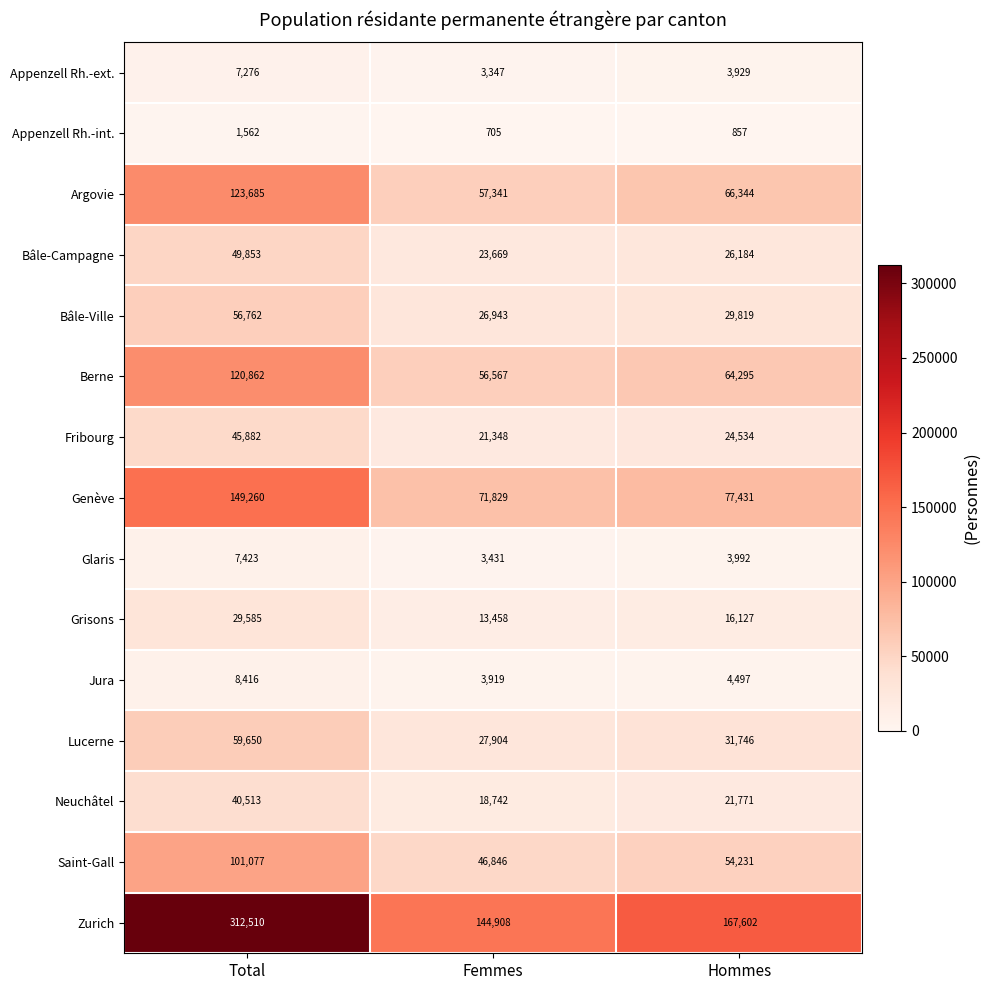

List the series in order of their peak value, lowest first.

Appenzell Rh.-int., Appenzell Rh.-ext., Glaris, Jura, Grisons, Neuchâtel, Fribourg, Bâle-Campagne, Bâle-Ville, Lucerne, Saint-Gall, Berne, Argovie, Genève, Zurich